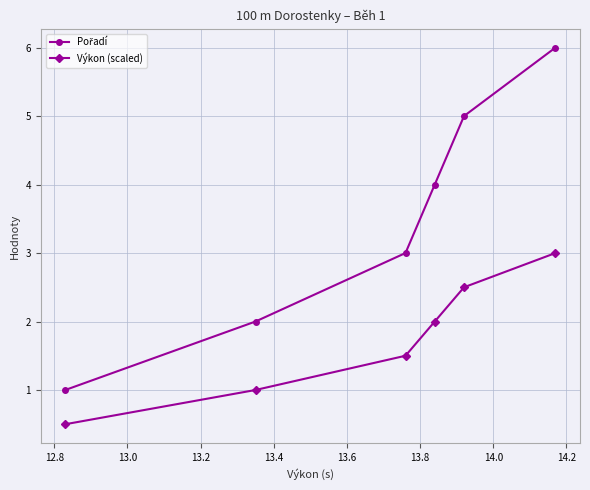

What is the value of the Výkon (scaled) point at the 3rd from the left?

1.5